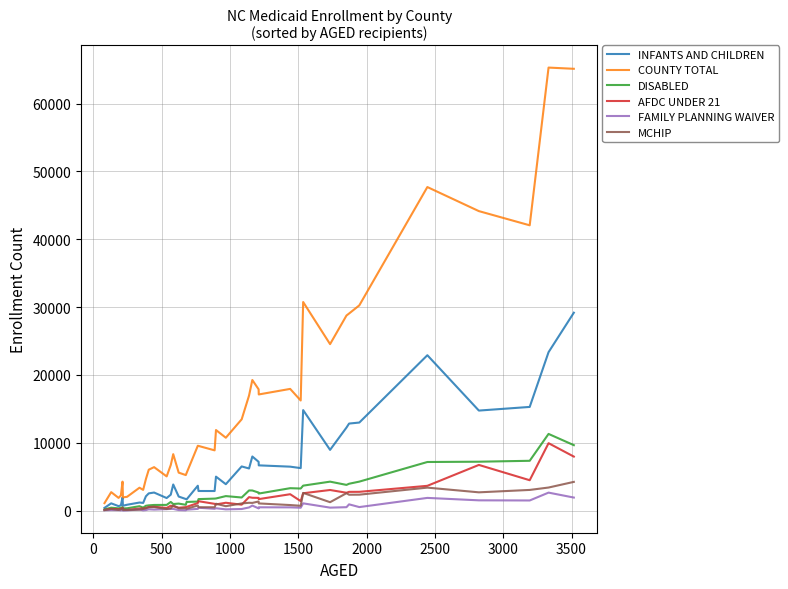

What is the greatest value displayed?

65314